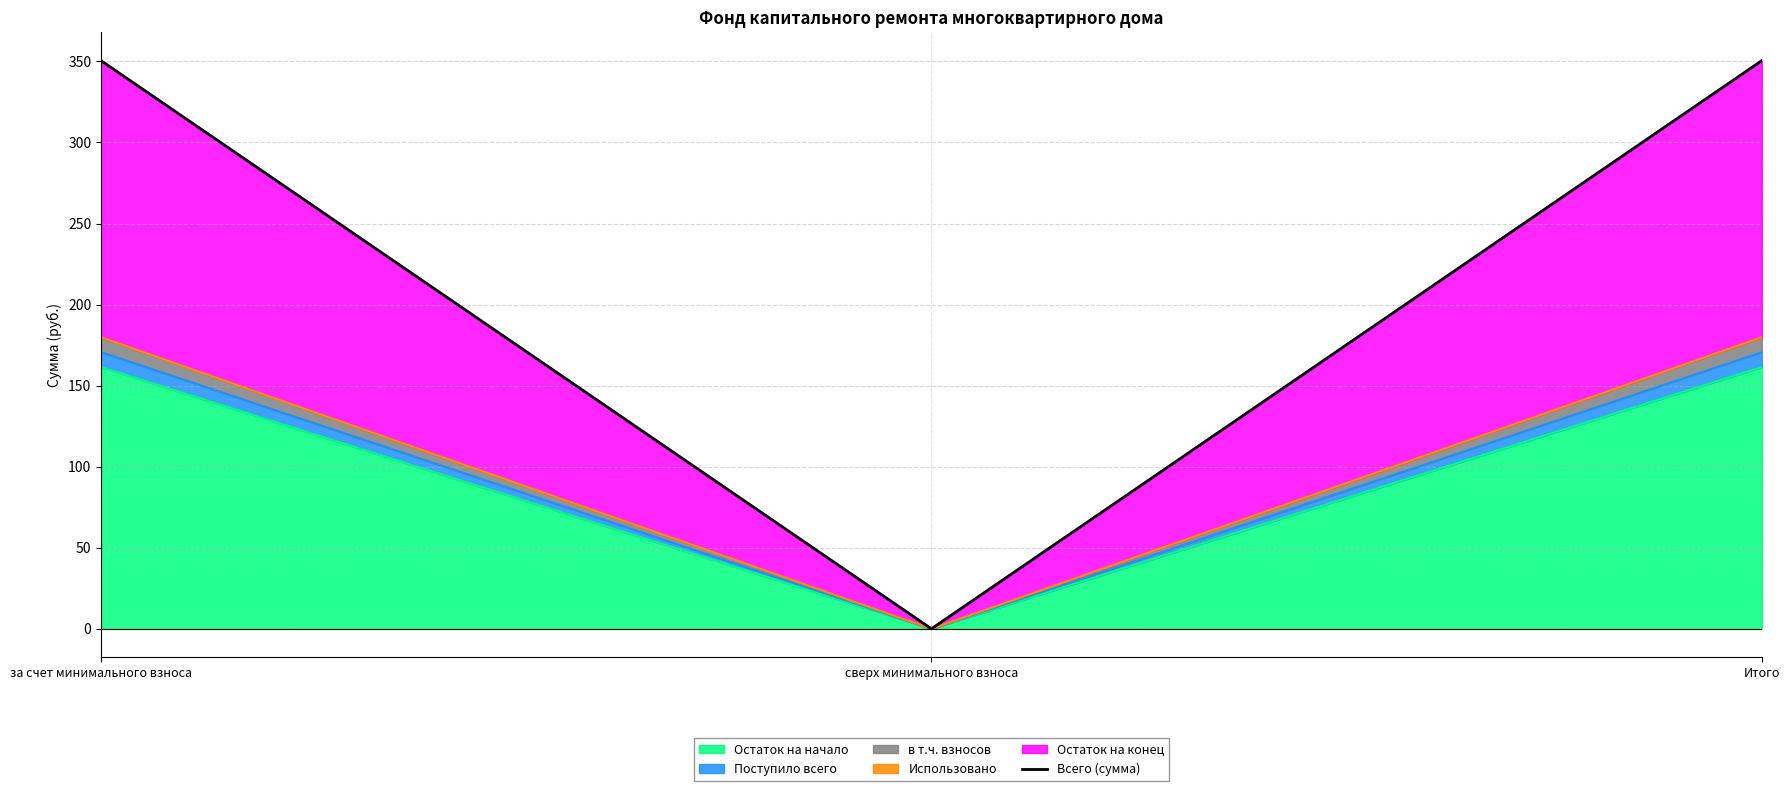

What is the label of the 3rd point from the right?

за счет минимального взноса